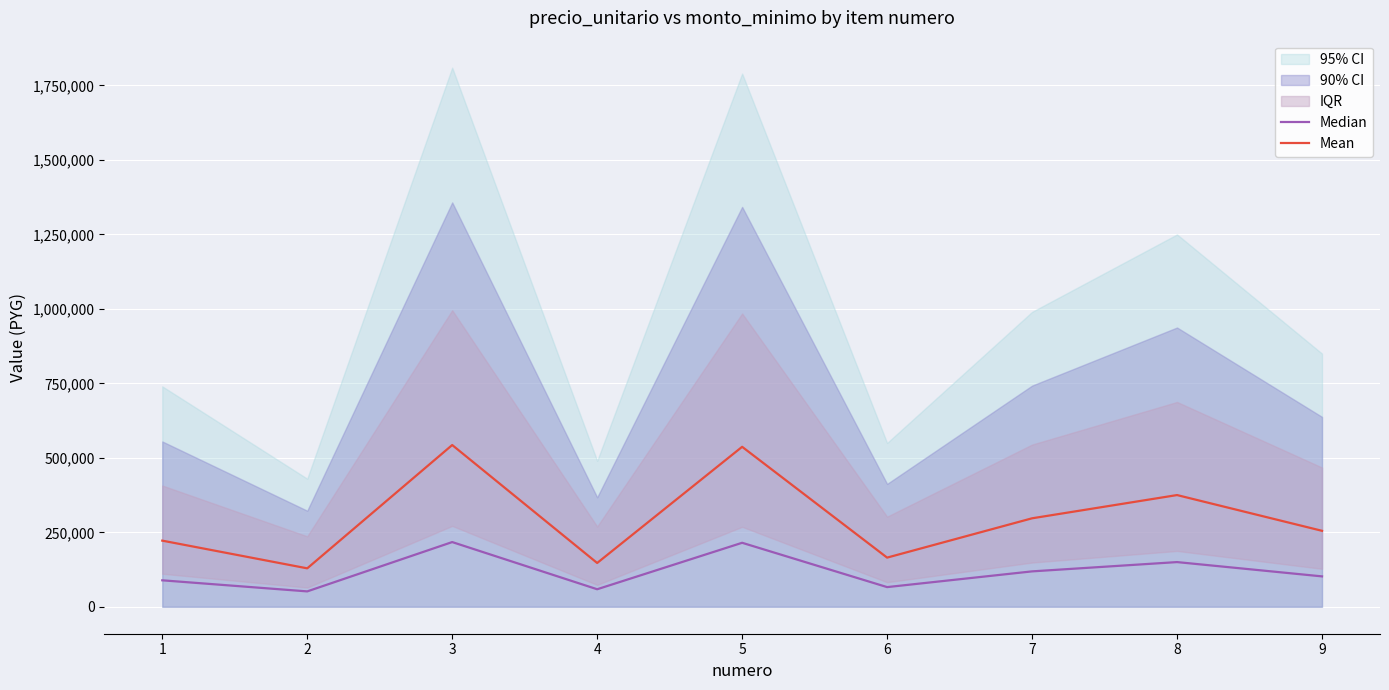

The value of Mean at 1 is 377335. True or false?

False